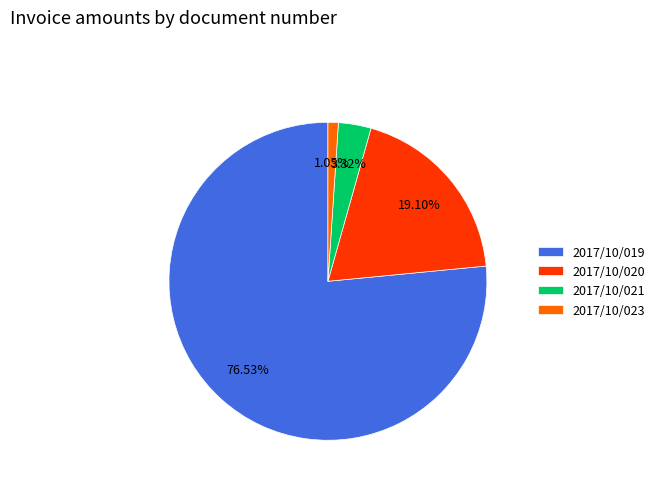

To the nearest percent, what is the difference between the 2017/10/021 and 2017/10/020 slice percentages?

16%